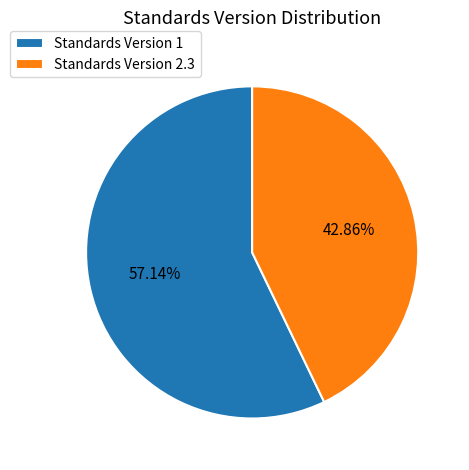

Do Standards Version 2.3 and Standards Version 1 together represent more than half of the pie?

Yes